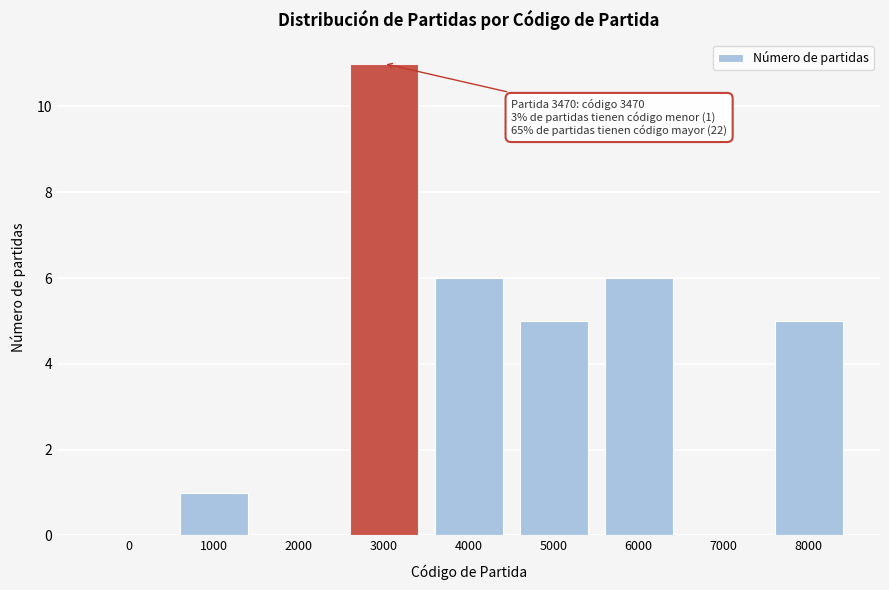

Reading left to right, extract all data points from this chart.

0=0	1000=1	2000=0	3000=11	4000=6	5000=5	6000=6	7000=0	8000=5